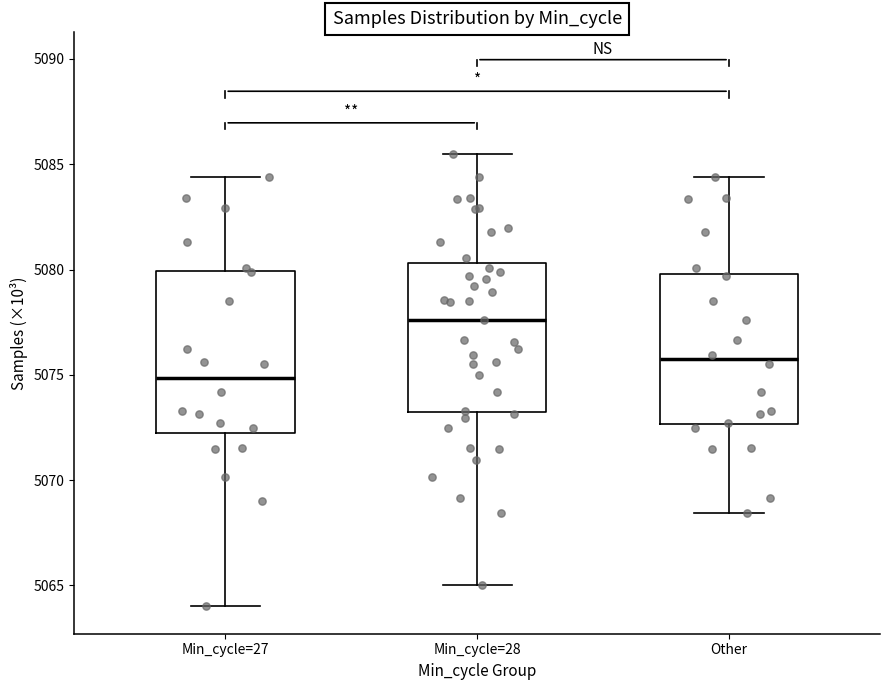

Where does the median line of the box for Other sit on the y-axis? The values are not printed on the chart, so give them approximately, as read against the axis.

5075.5